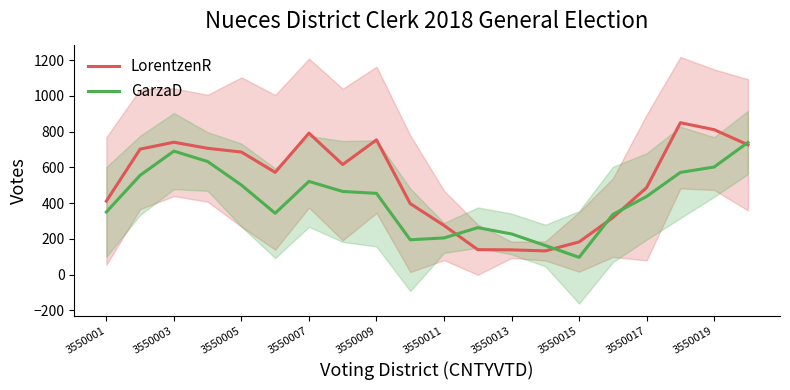

The LorentzenR series shows 275.0 at 3550011. True or false?

True